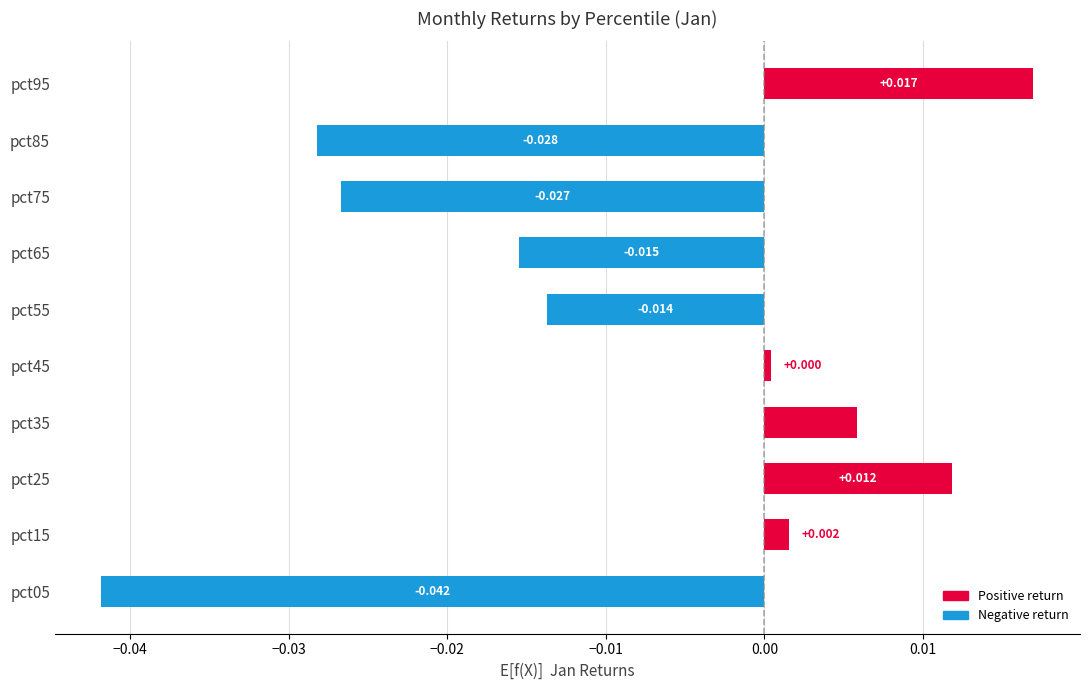

True or false: Apr has a value of -0.0 at pct65.

True